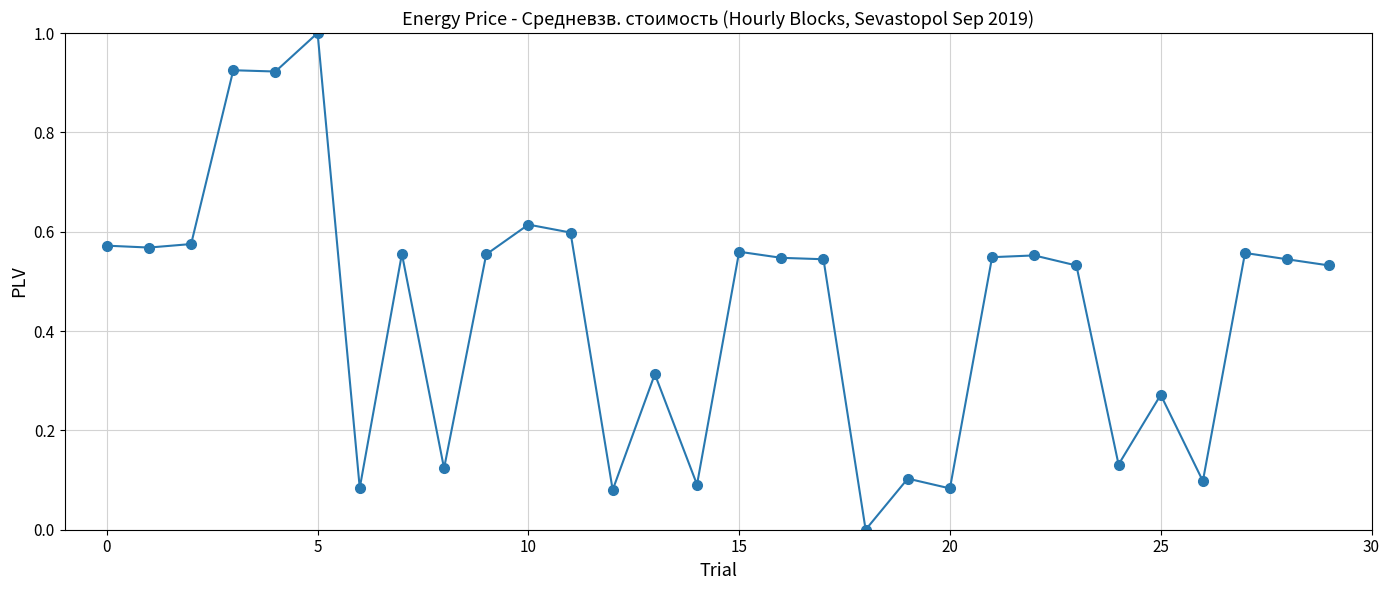

What is the greatest value displayed?

1.0